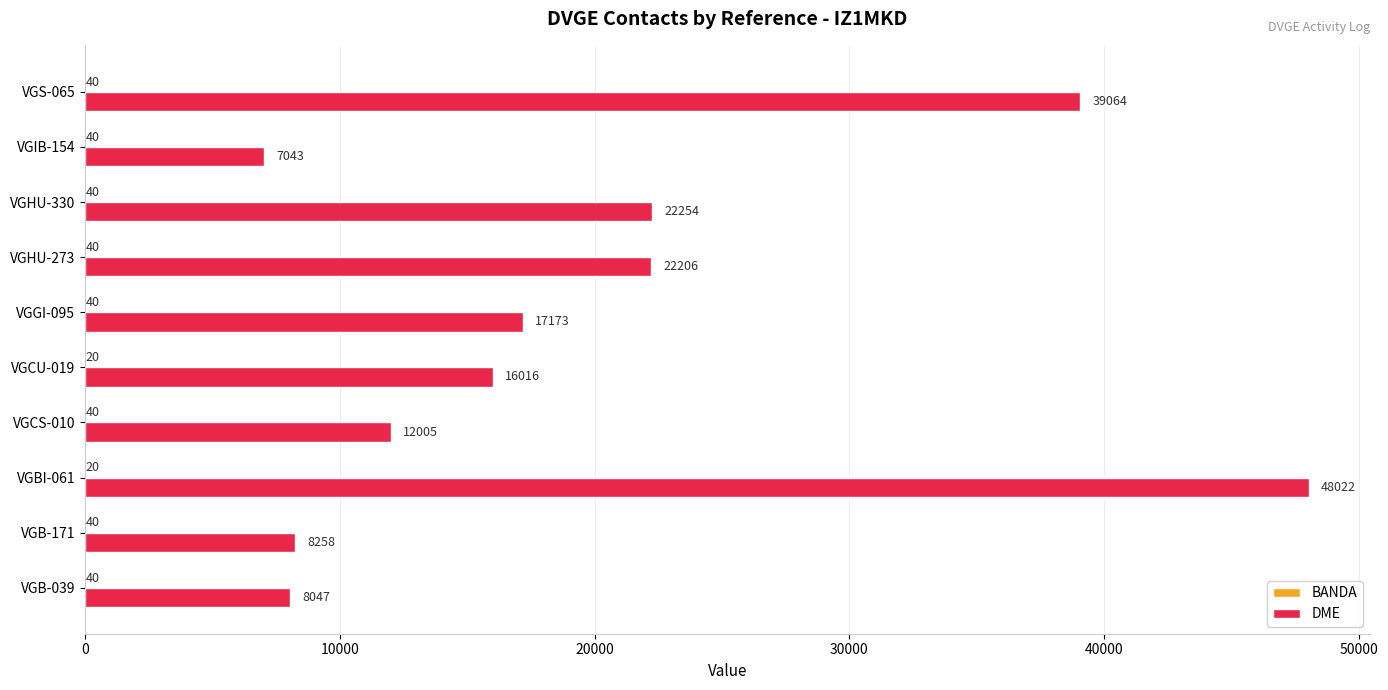

At which label is DME closest to 27532?

VGHU-330